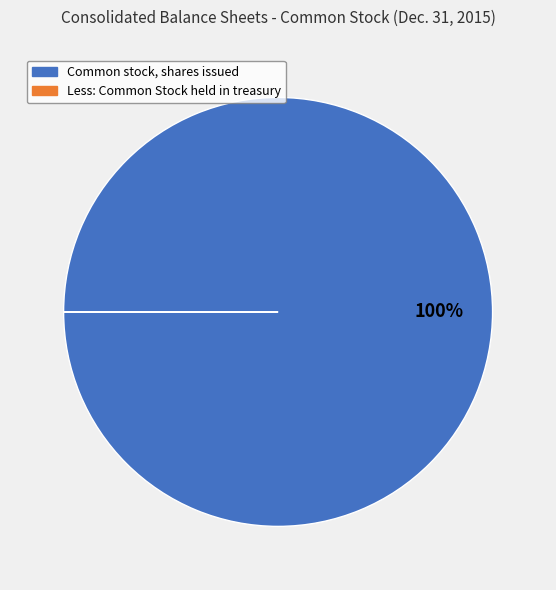

To the nearest percent, what portion does Common stock, shares issued represent?

100%